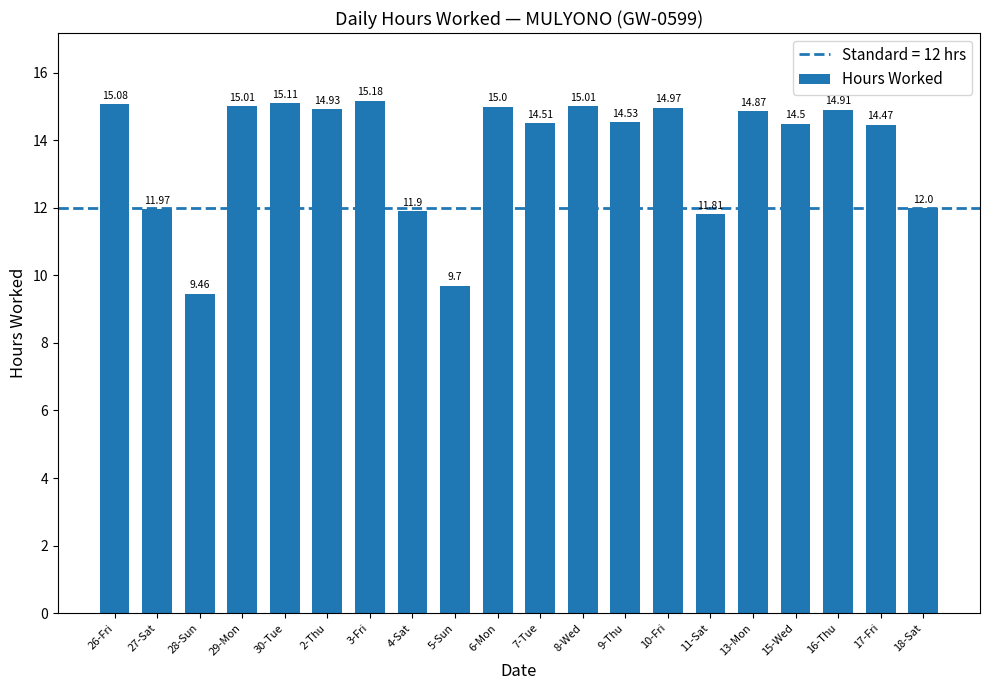

Read the value at 4-Sat.

11.9